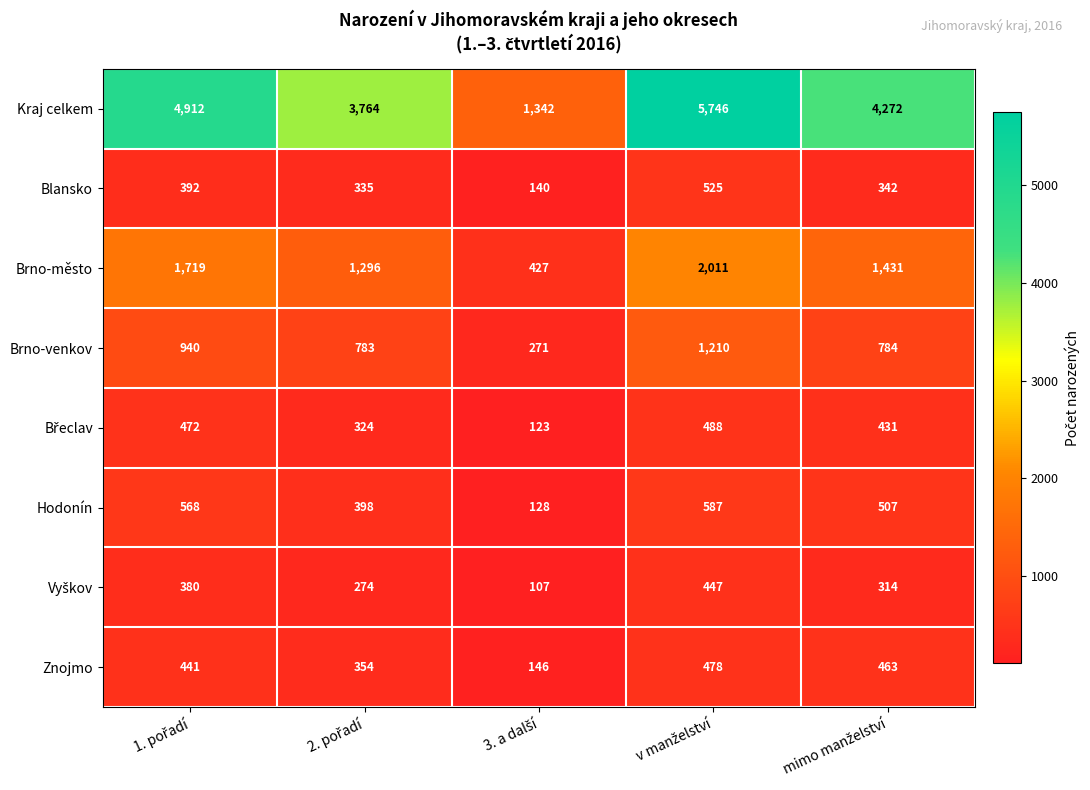

What is the minimum value for Brno-město?

427